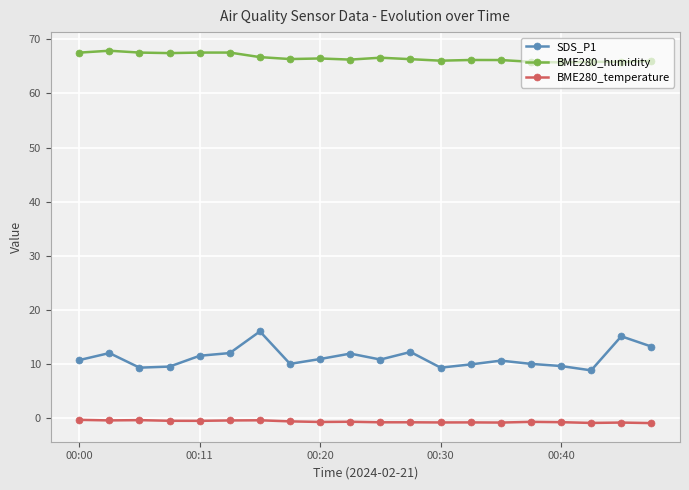

True or false: BME280_temperature has more than 1 points higher than both neighbors.

True